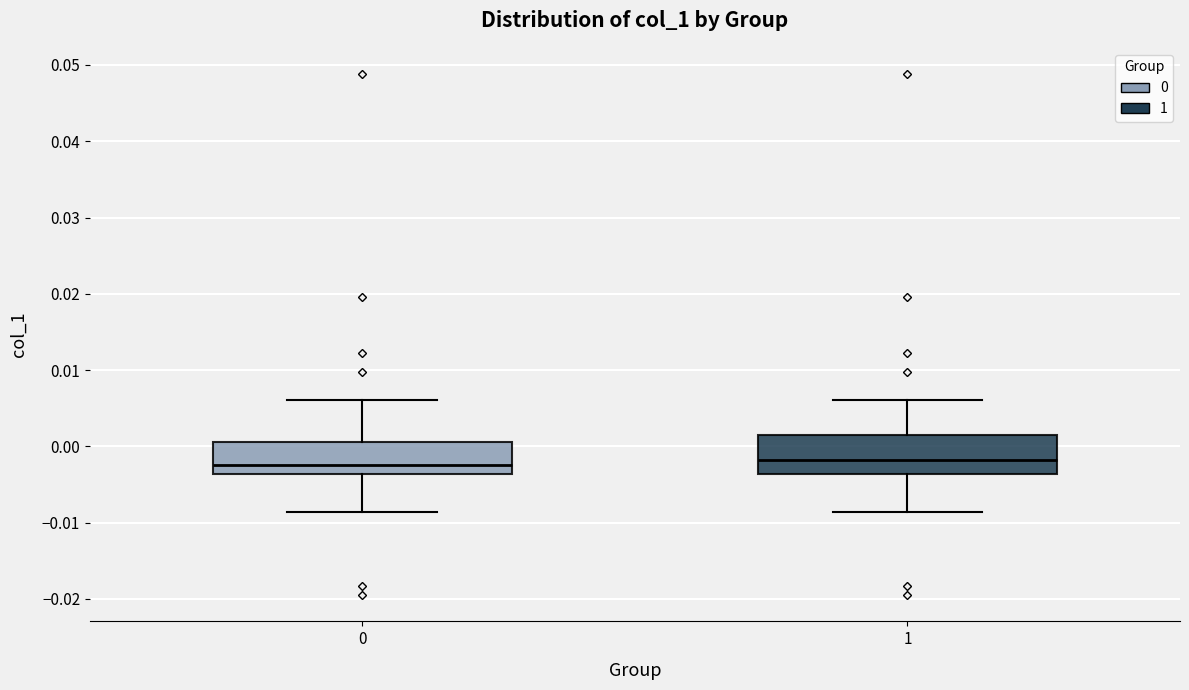

Reading left to right, read every box against the y-axis: the position of its median line, the range the box covers, and the ends of its whiskers. The values are not printed on the chart, so give them approximately, as read against the axis.

0: median -0.002, box -0.004 to 0.001, whiskers -0.009 to 0.006
1: median -0.002, box -0.004 to 0.002, whiskers -0.009 to 0.006